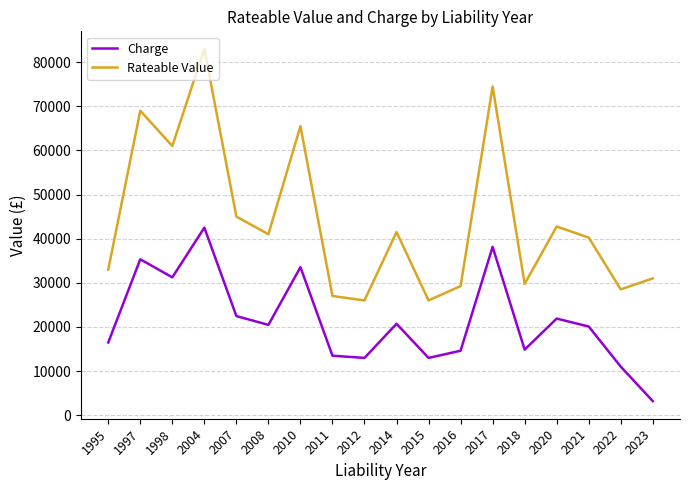

At which label is Rateable Value closest to 54500?

1998